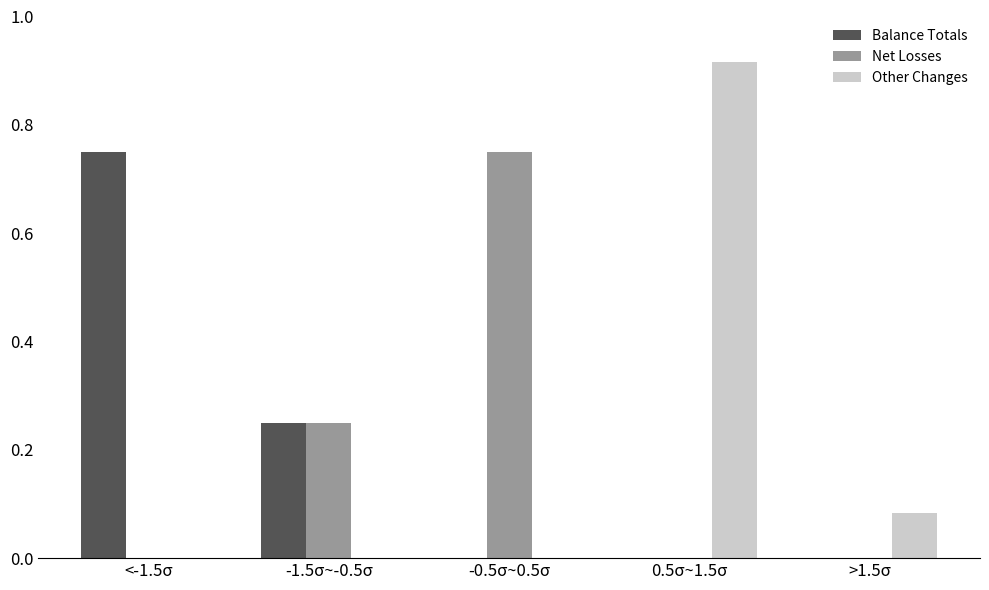

Is it true that Other Changes equals 0.0 at -1.5σ~-0.5σ?

True